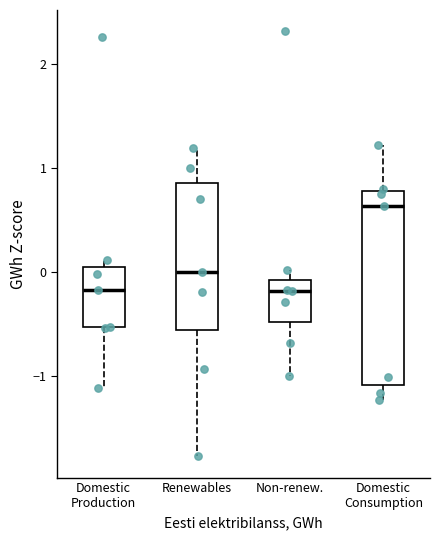

Reading left to right, read every box against the y-axis: the position of its median line, the range the box covers, and the ends of its whiskers. The values are not printed on the chart, so give them approximately, as read against the axis.

Domestic Production: median -0.2, box -0.5 to 0.0, whiskers -1.1 to 0.1
Renewables: median 0.0, box -0.6 to 0.9, whiskers -1.8 to 1.2
Non-renew.: median -0.2, box -0.5 to -0.1, whiskers -1.0 to 0.0
Domestic Consumption: median 0.6, box -1.1 to 0.8, whiskers -1.2 to 1.2